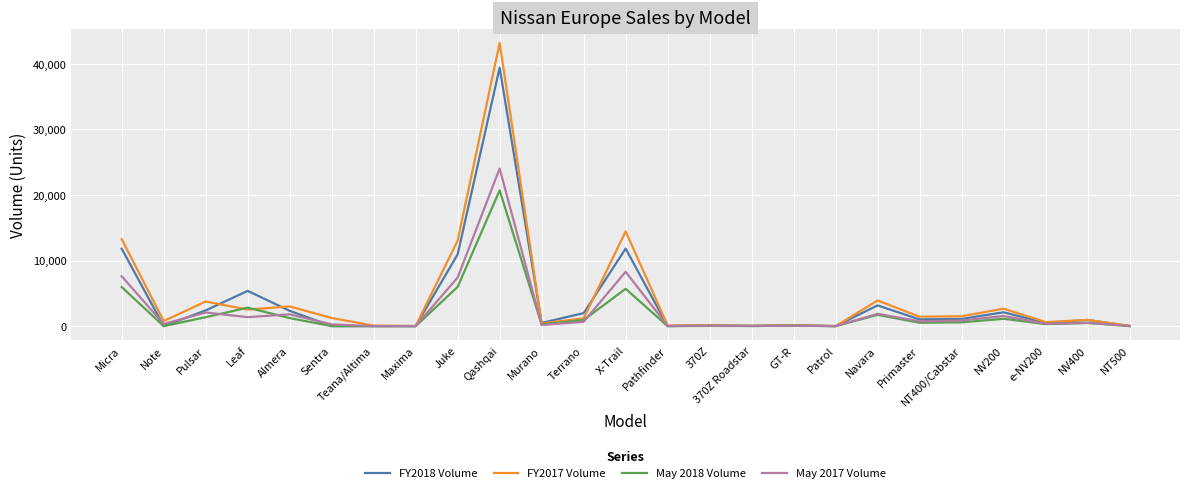

Rank the series by their average value, from lowest to highest.

May 2018 Volume, May 2017 Volume, FY2018 Volume, FY2017 Volume